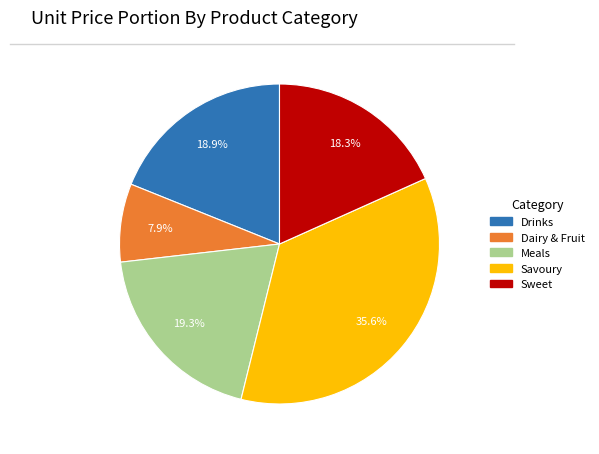

Does any single category account for the majority?

No